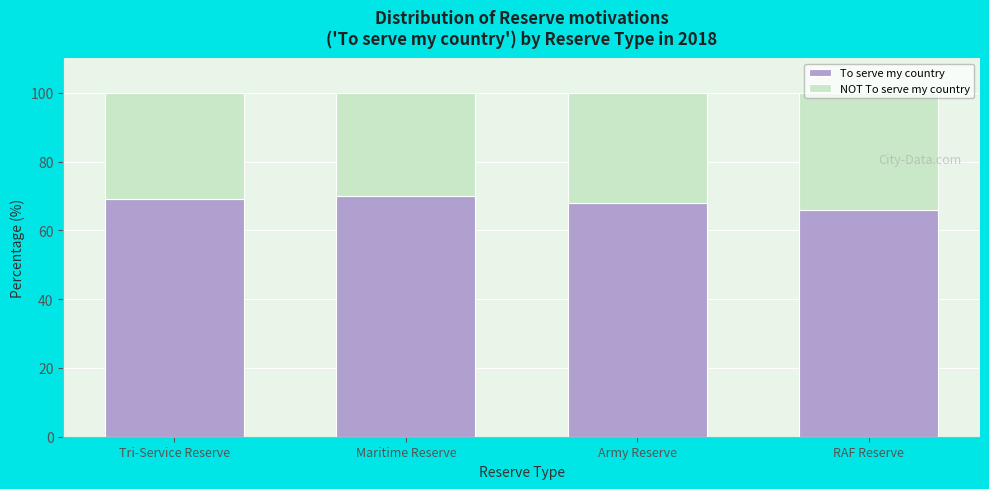

What is the average value of the To serve my country series?

68